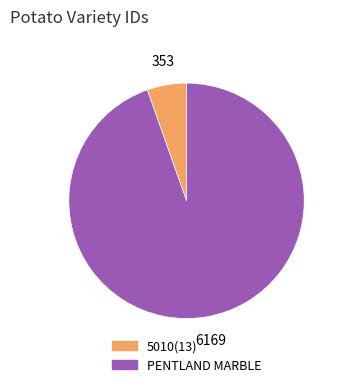

Which category has the smallest portion of the pie?

5010(13)